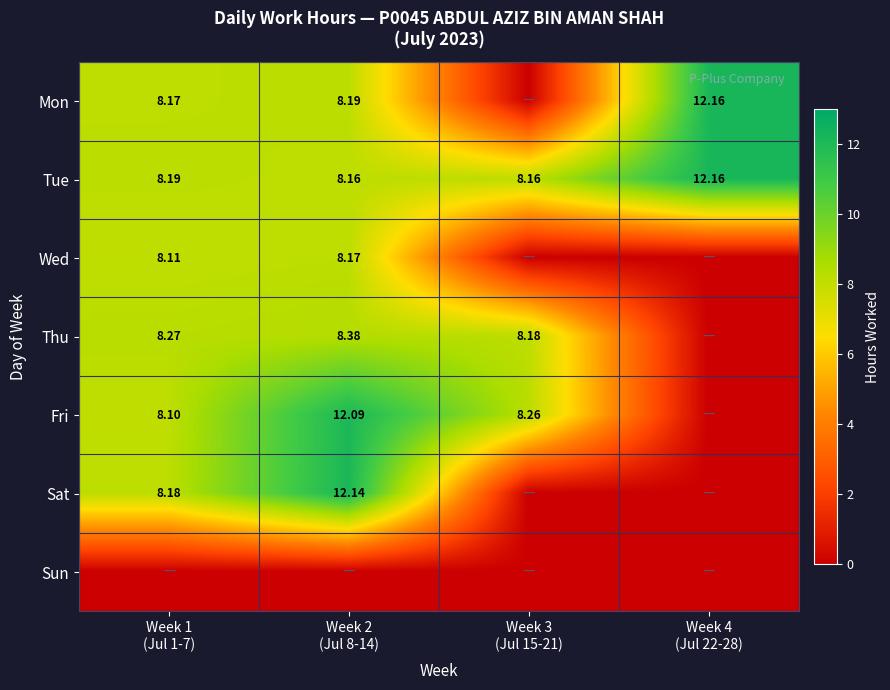

What is the difference between the second highest and minimum values in the Wed series?

8.1